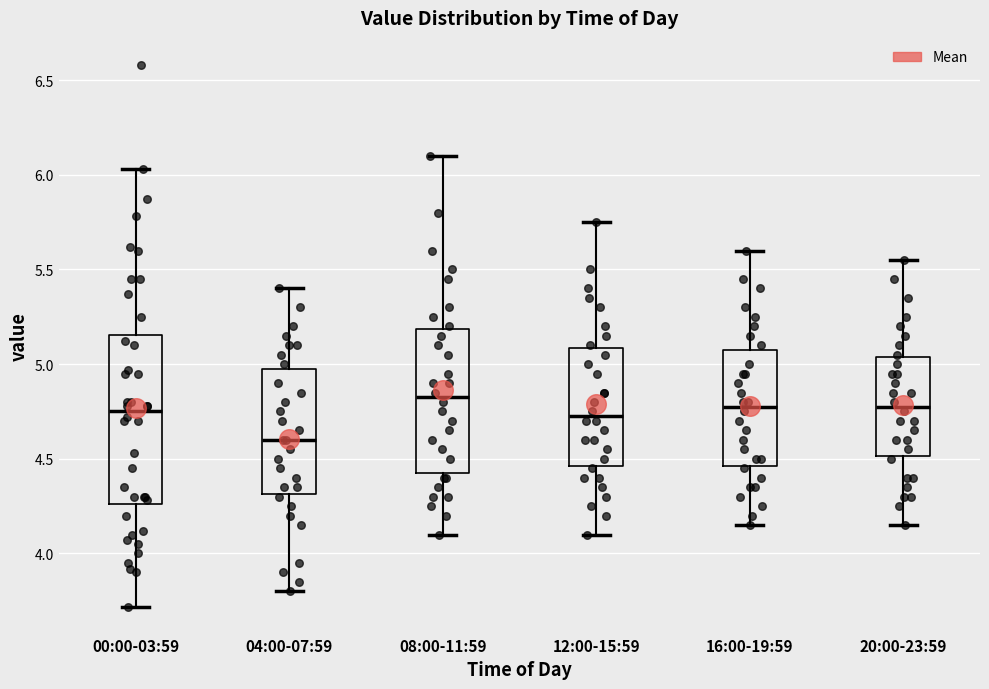

Comparing the boxes themselves (not the whiskers), which one is the tallest?

00:00-03:59